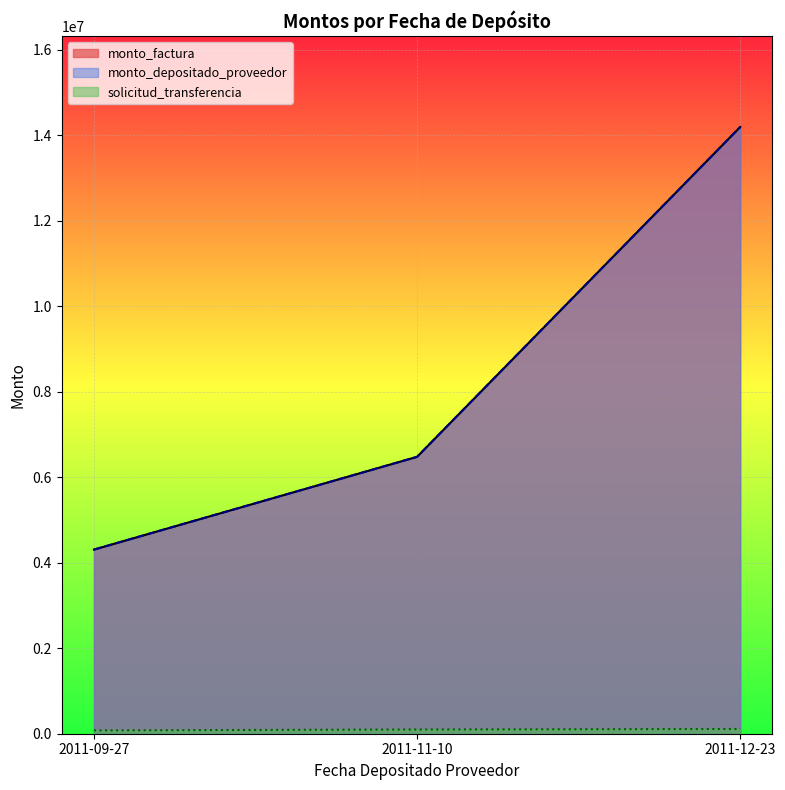

What are all the series names shown in the legend?

monto_factura, monto_depositado_proveedor, solicitud_transferencia